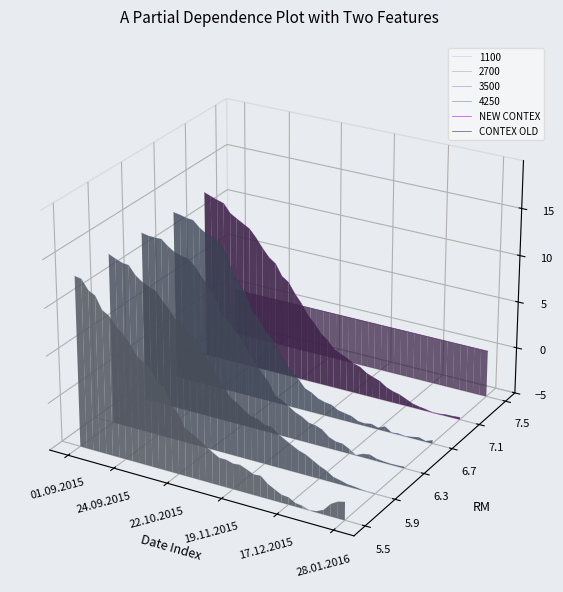

How many times do NEW CONTEX and CONTEX OLD cross each other?

1